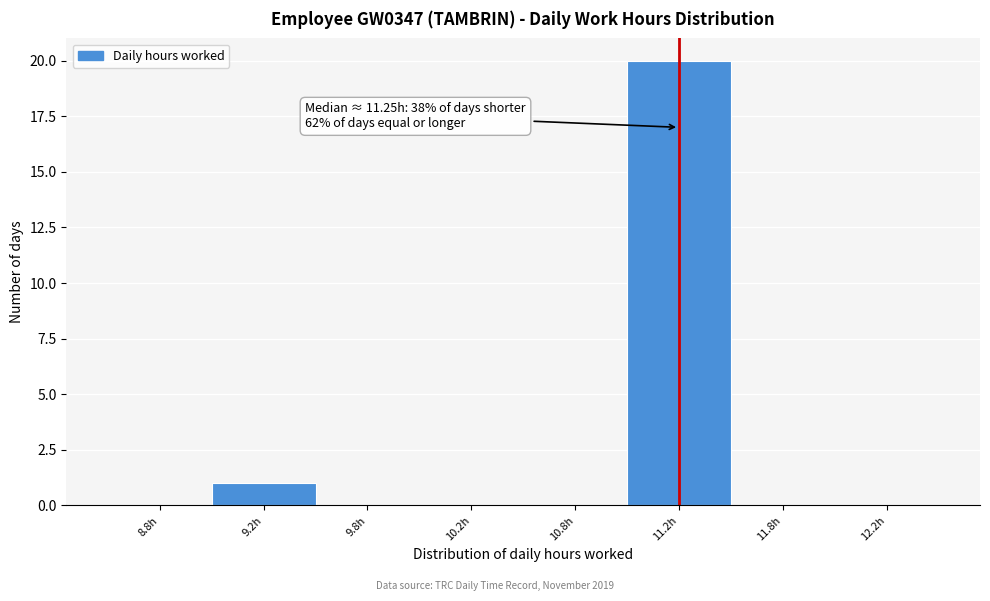

Reading right to left, list all the values displayed in this chart.

12.2h=0	11.8h=0	11.2h=20	10.8h=0	10.2h=0	9.8h=0	9.2h=1	8.8h=0